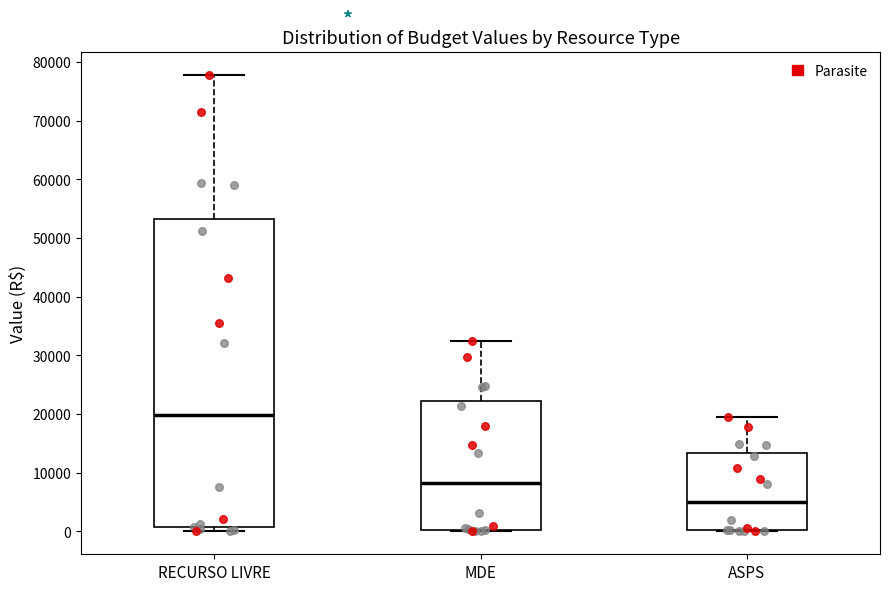

Comparing the boxes themselves (not the whiskers), which one is the tallest?

RECURSO LIVRE